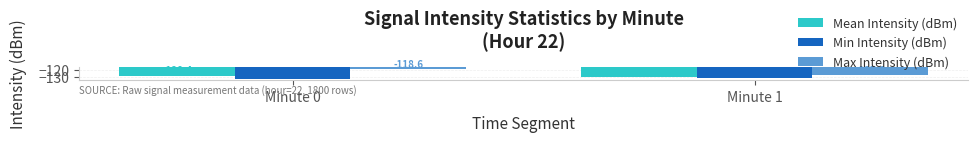

What is the maximum value for Min Intensity (dBm)?

-131.3